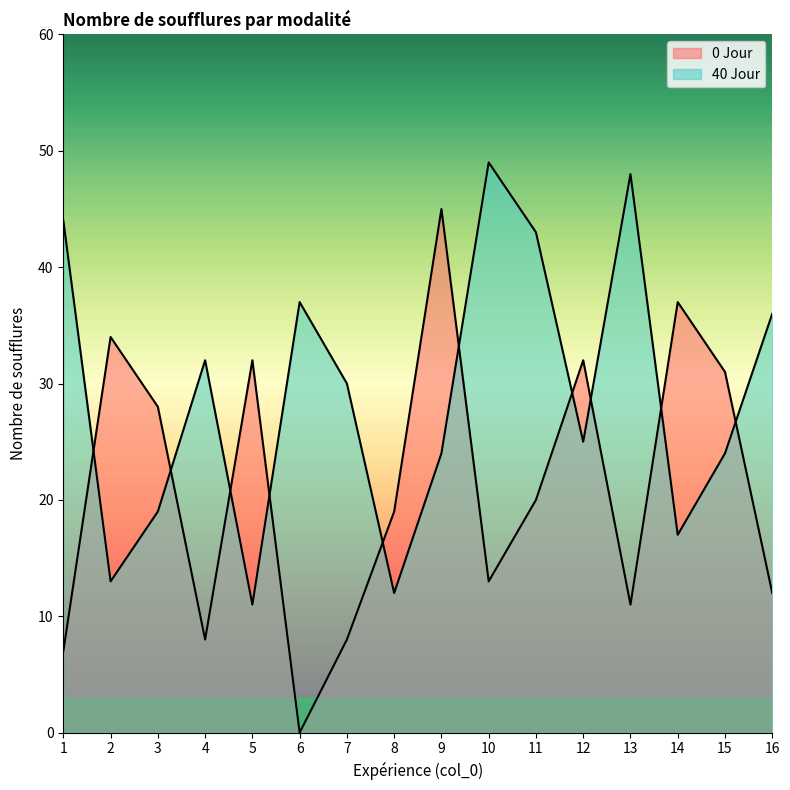

Reading right to left, extract all data points from this chart.

0 Jour: 16=12	15=31	14=37	13=11	12=32	11=20	10=13	9=45	8=19	7=8	6=0	5=32	4=8	3=28	2=34	1=7
40 Jour: 16=36	15=24	14=17	13=48	12=25	11=43	10=49	9=24	8=12	7=30	6=37	5=11	4=32	3=19	2=13	1=44